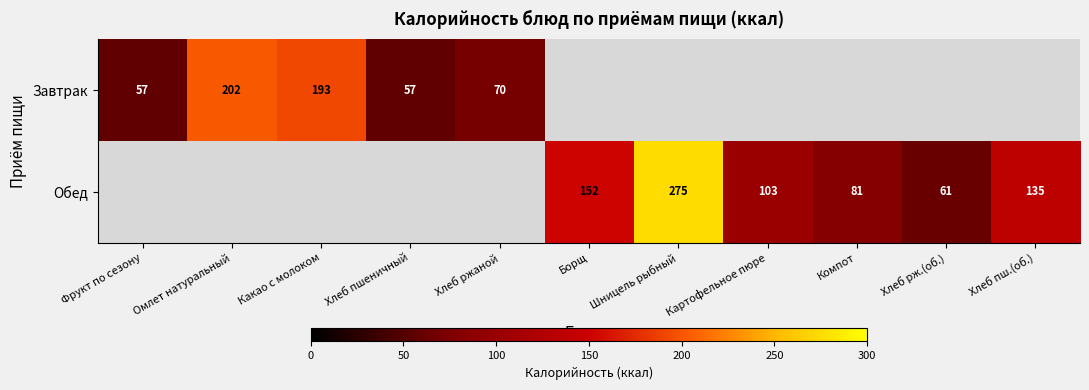

The Обед series shows 152 at Борщ. True or false?

True